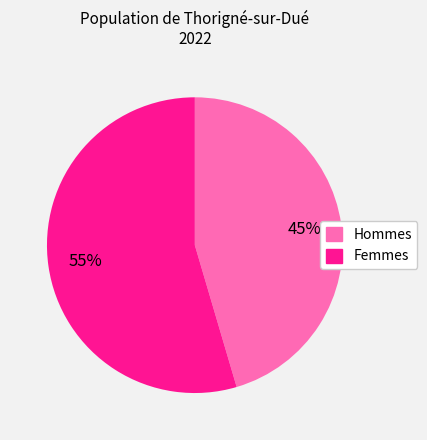

To the nearest percent, what is the average slice percentage?

50%